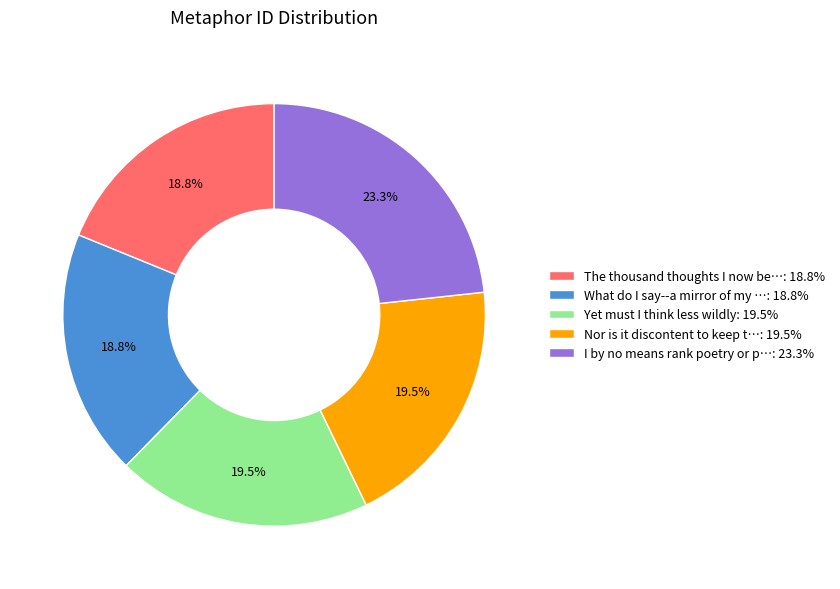

Is there a majority slice in this chart?

No